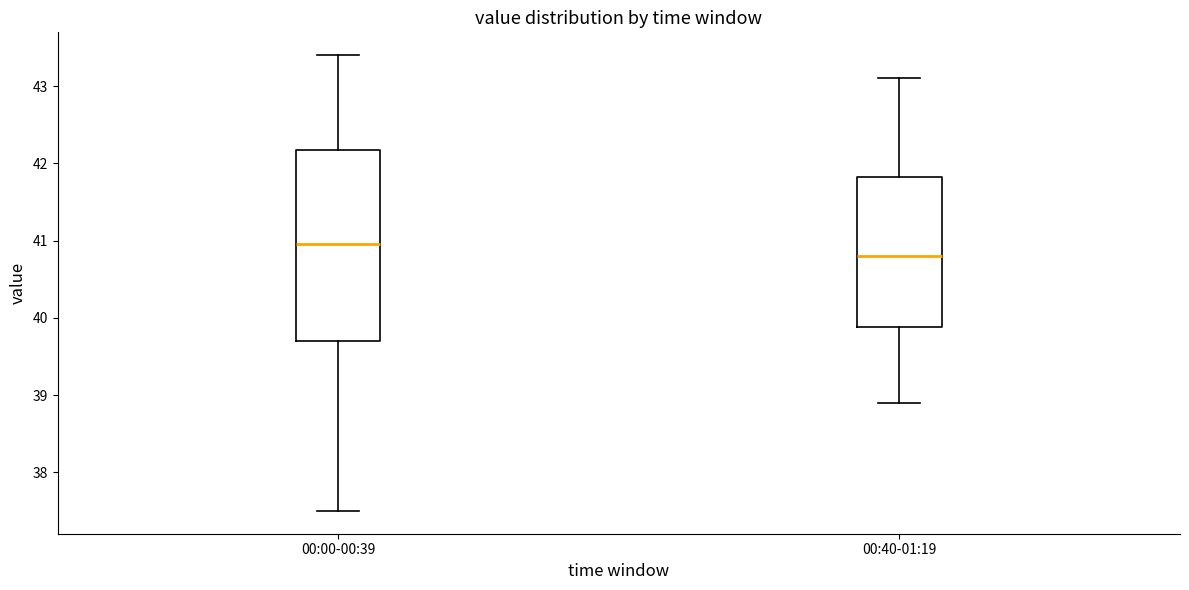

Which box has the highest median line?

00:00-00:39